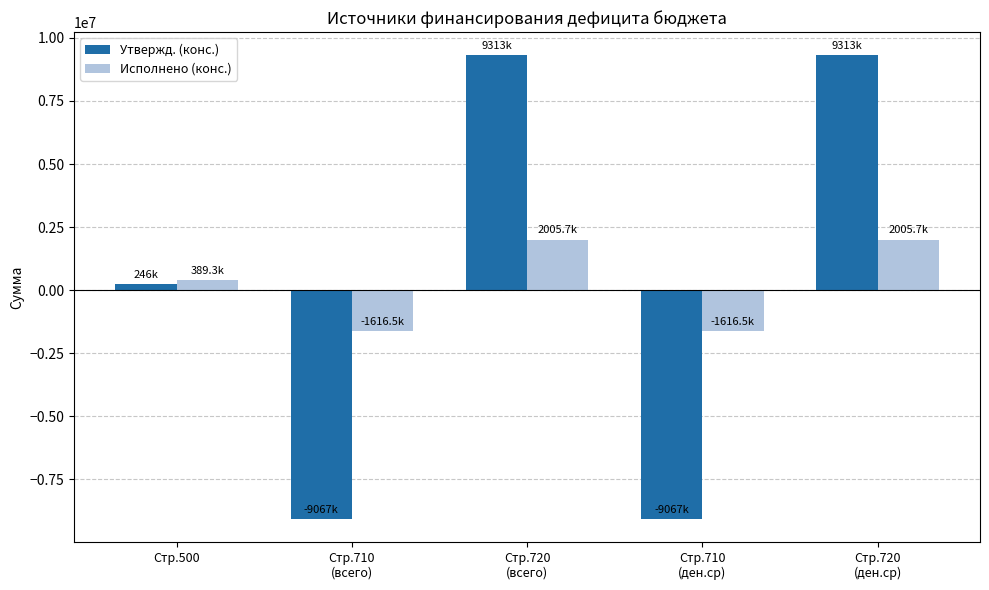

The value of Исполнено (конс.) at Стр.720
(всего) is 2005733.9. True or false?

True